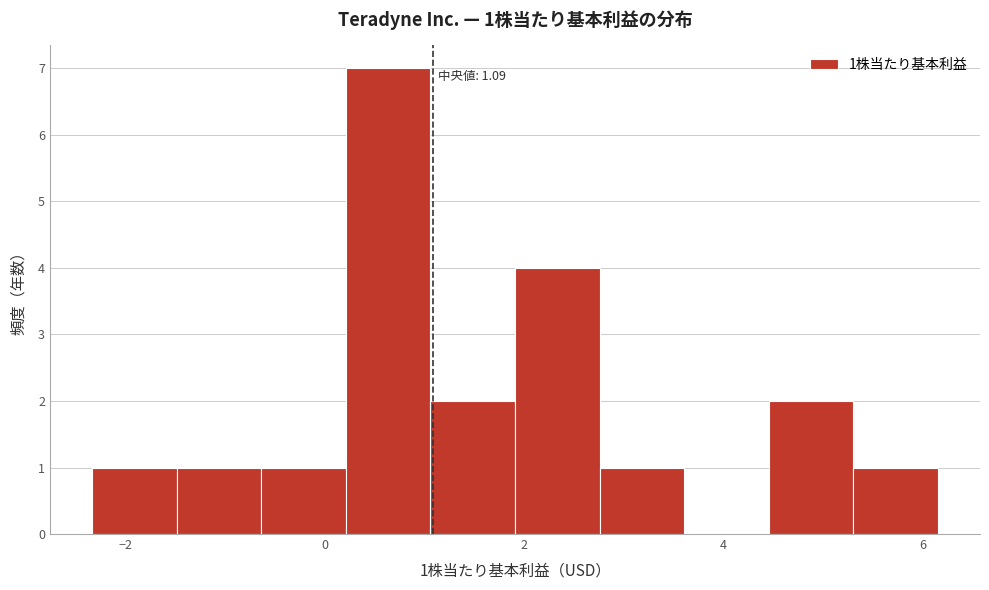

Over which range of the x-axis is the bar tallest?

0.2 to 1.0